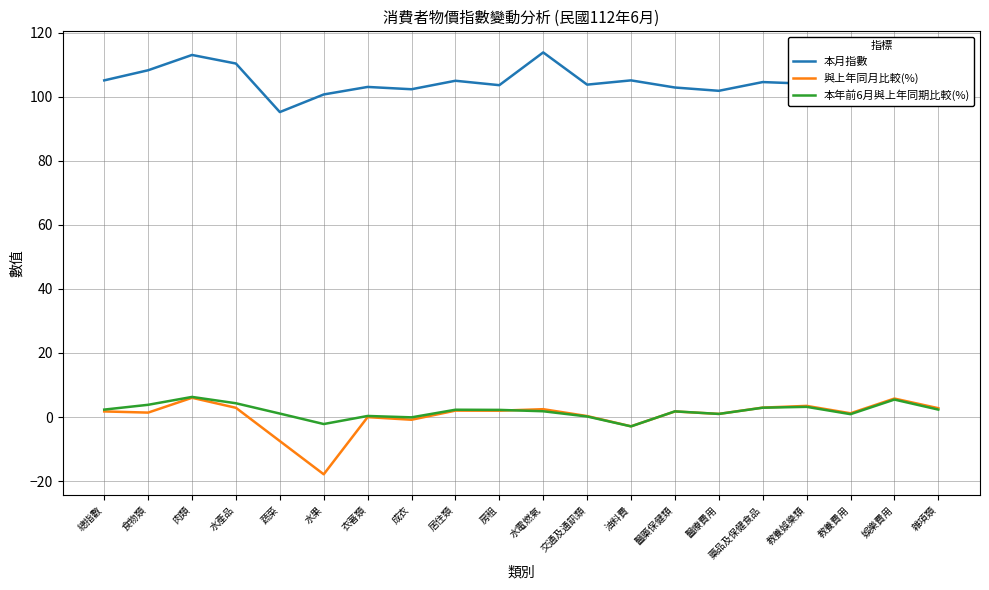

What are all the series names shown in the legend?

本月指數, 與上年同月比較(%), 本年前6月與上年同期比較(%)